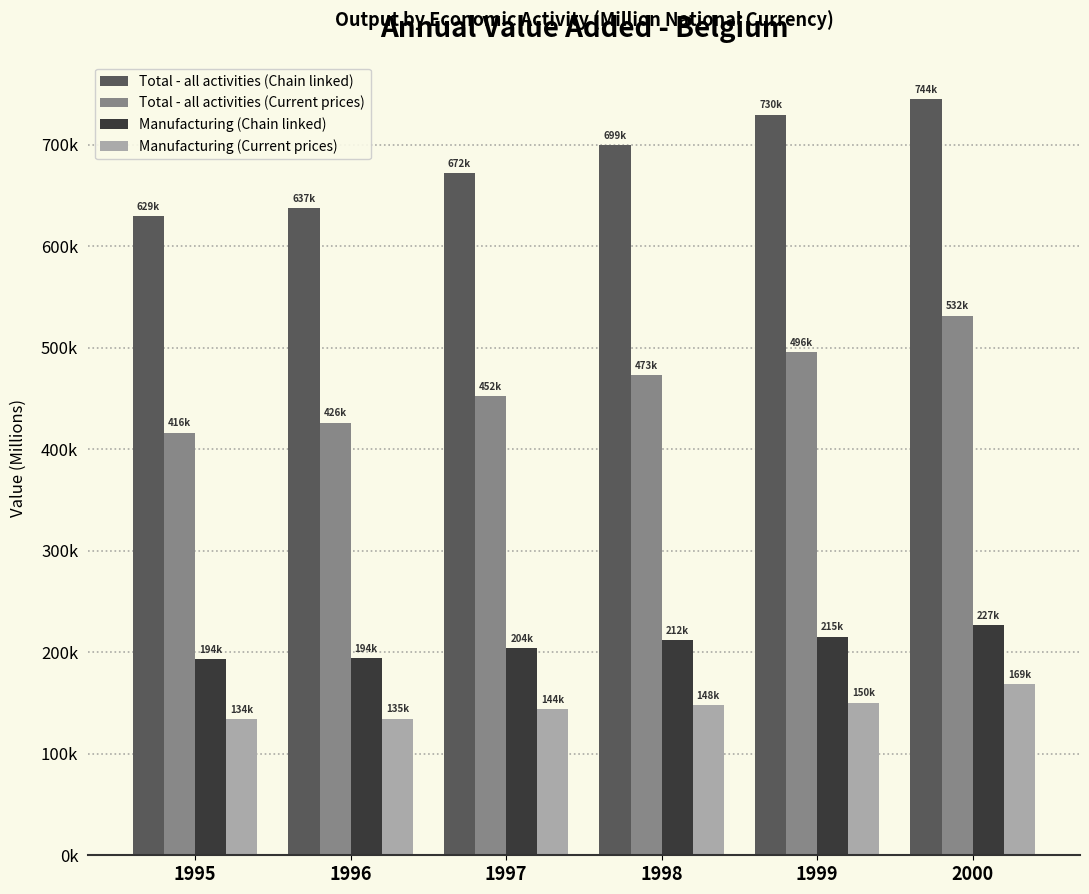

What is the total value across all series at 1998?

1531441.6